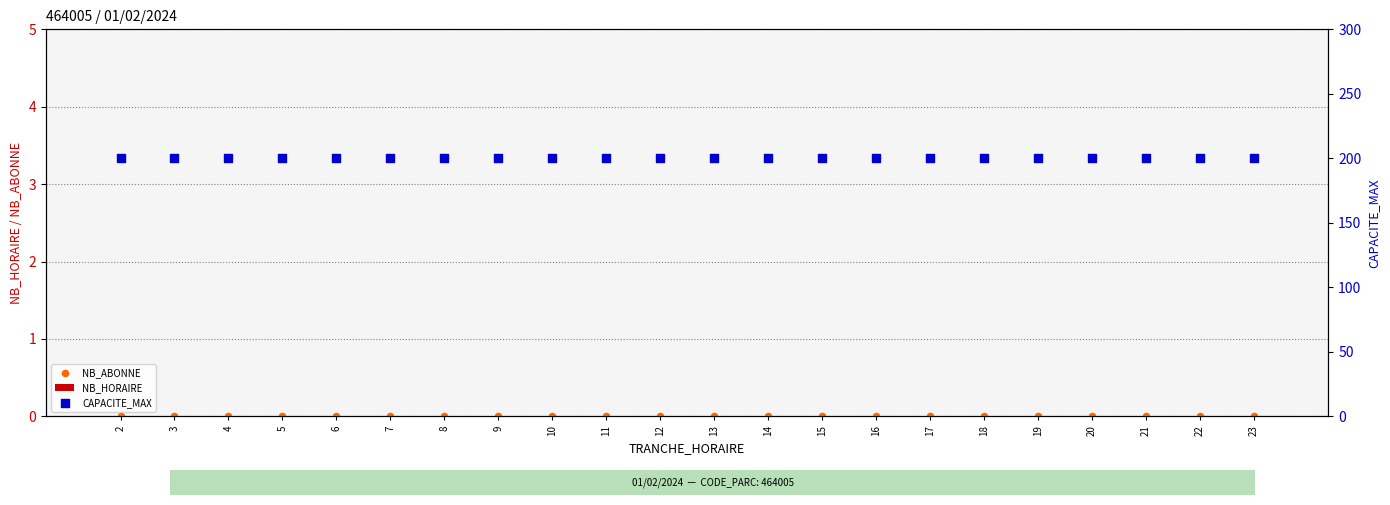

Which series reaches the minimum Y coordinate?

NB_HORAIRE